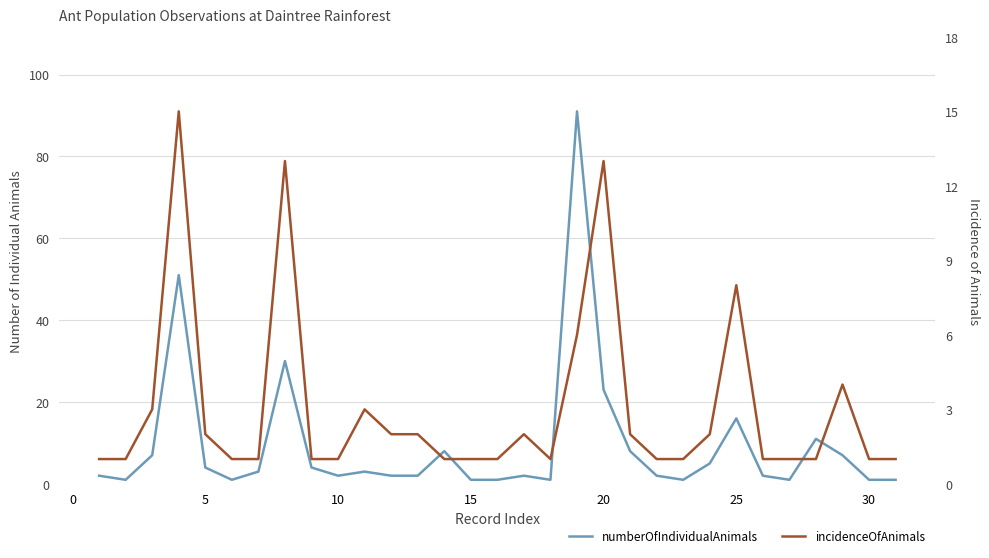

At how many categories does at least one series exceed 41?

2